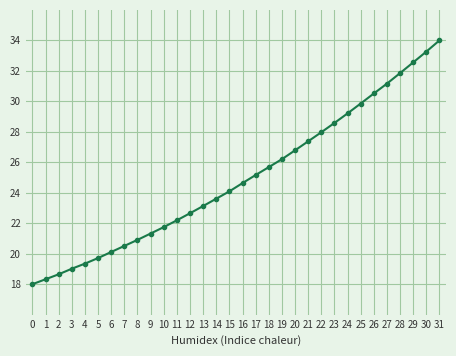

What is the difference between the maximum and minimum values?

16.0